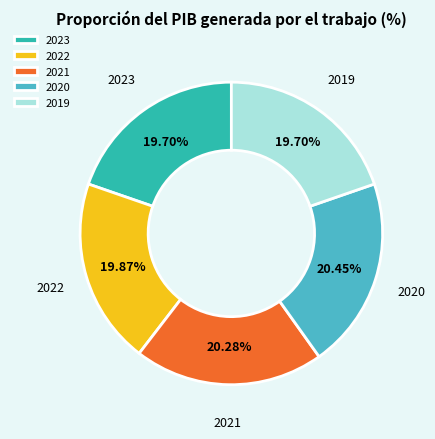

Does any single category account for the majority?

No